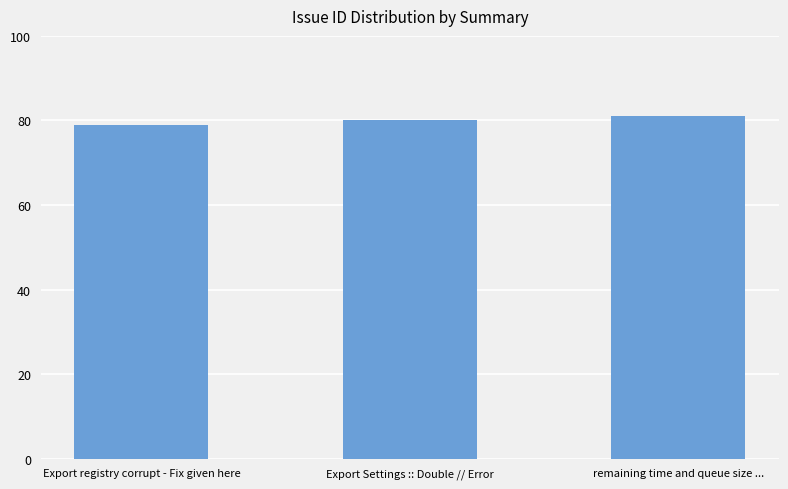

Is it true that the value at remaining time and queue size ... is 118?

False